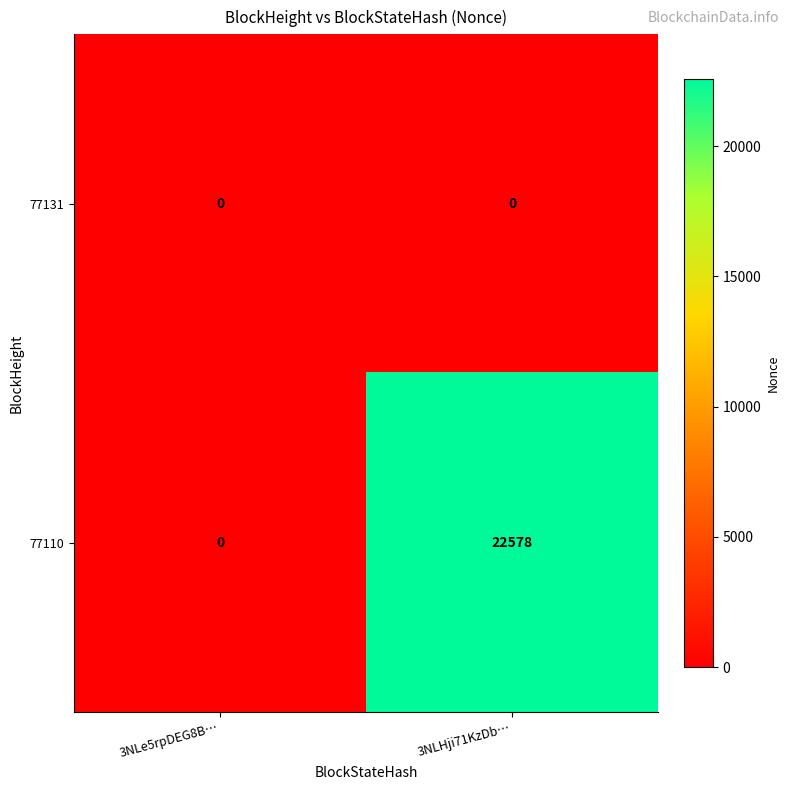

What is the spread (max minus min) of values at 3NLHji71KzDb…?

22578